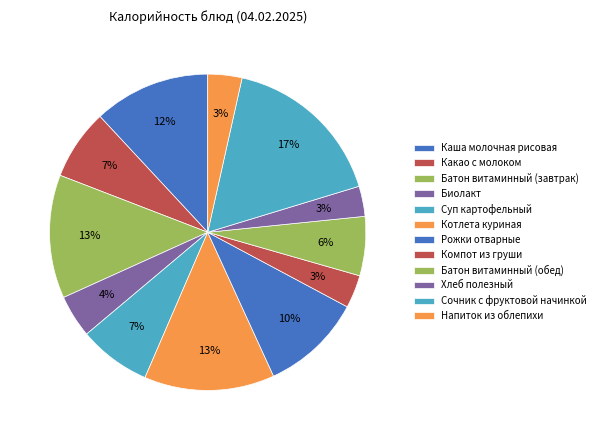

To the nearest percent, what is the difference between the Какао с молоком and Батон витаминный (завтрак) slice percentages?

5%